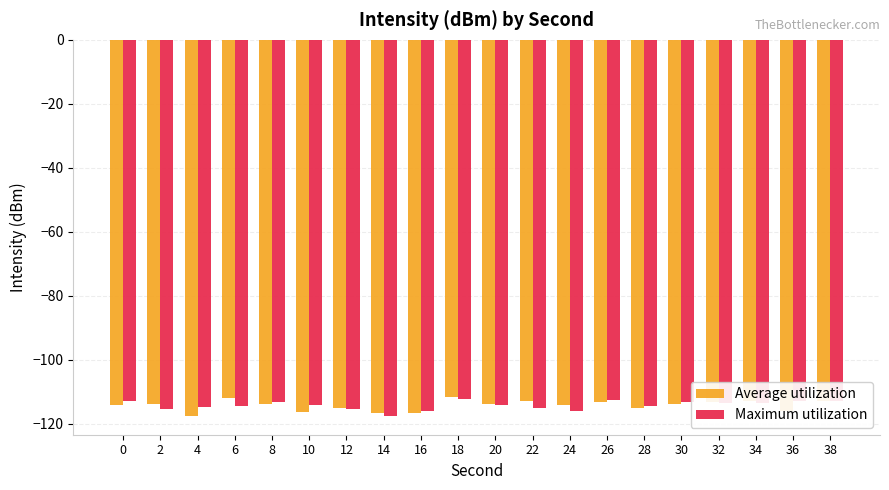

What is the total value across all series at 20?

-228.0